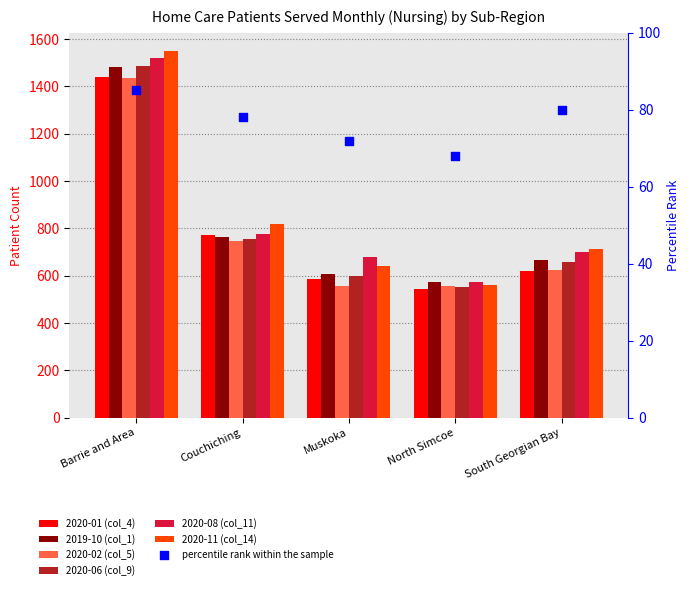

Which series has the largest total across all categories?

2020-11 (col_14)